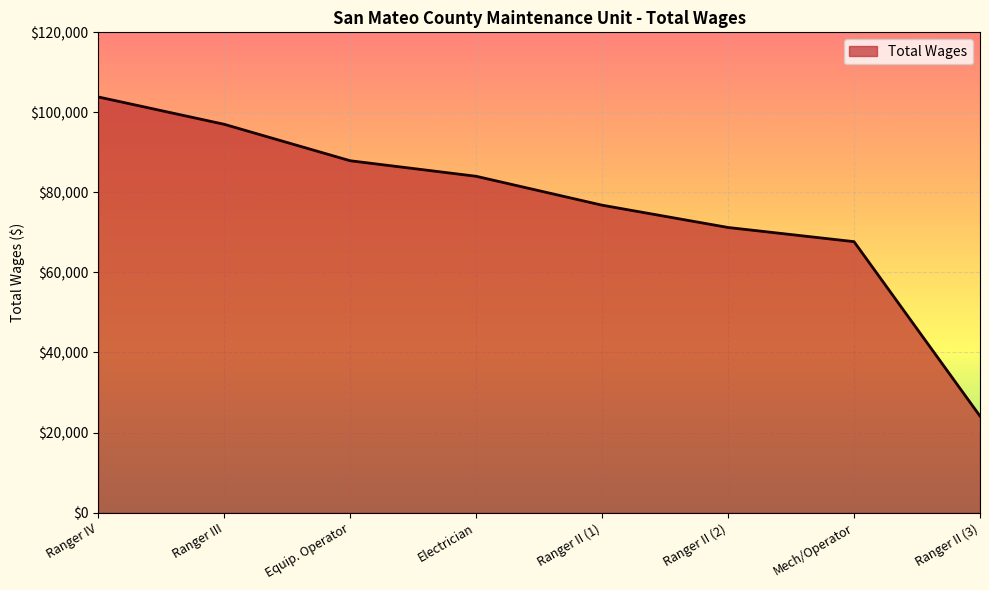

What is the smallest value displayed?

24112